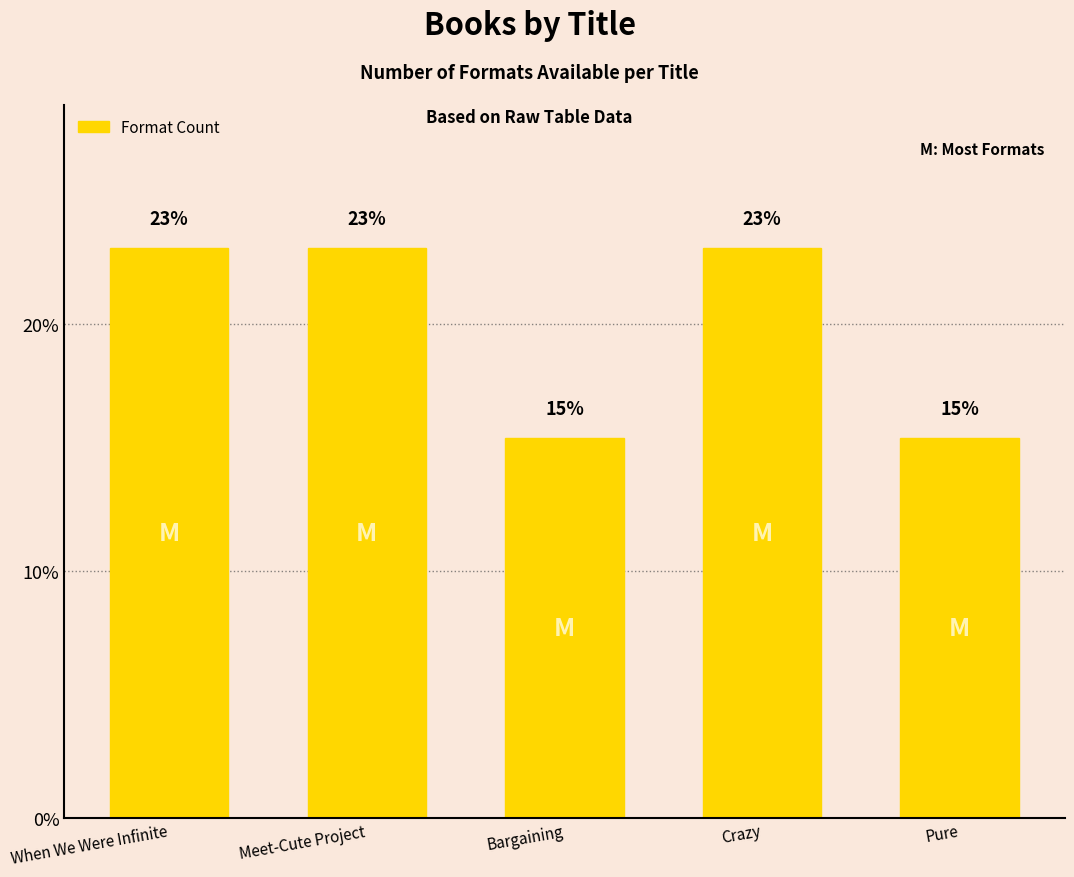

Is it true that the value at When We Were Infinite is 23.1?

True